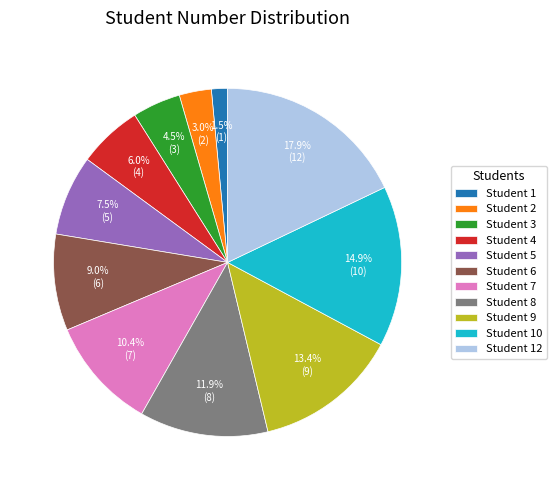

Does Student 1 account for over 50% of the chart?

No